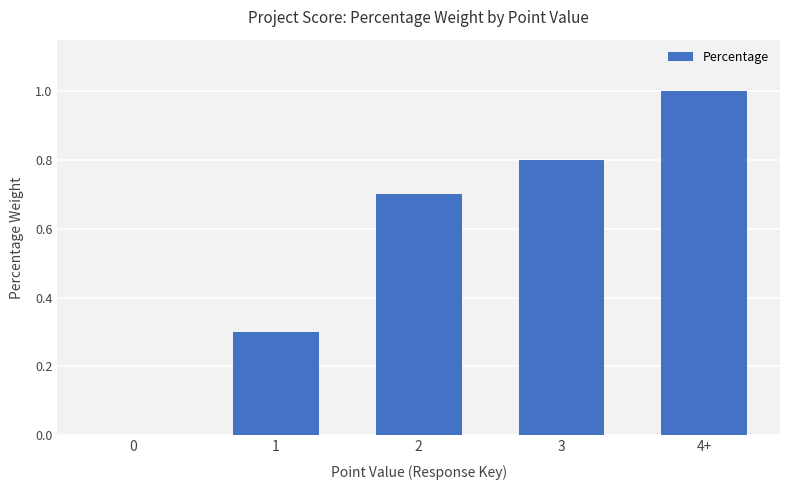

What is the greatest value displayed?

1.0